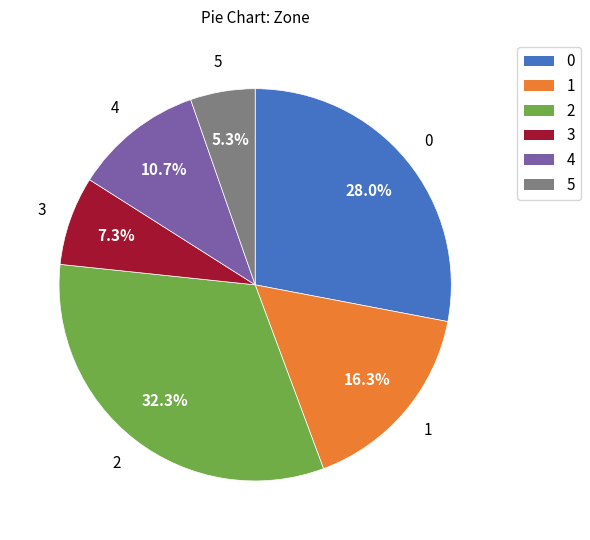

What percentage do 3 and 4 together represent?

18.0%